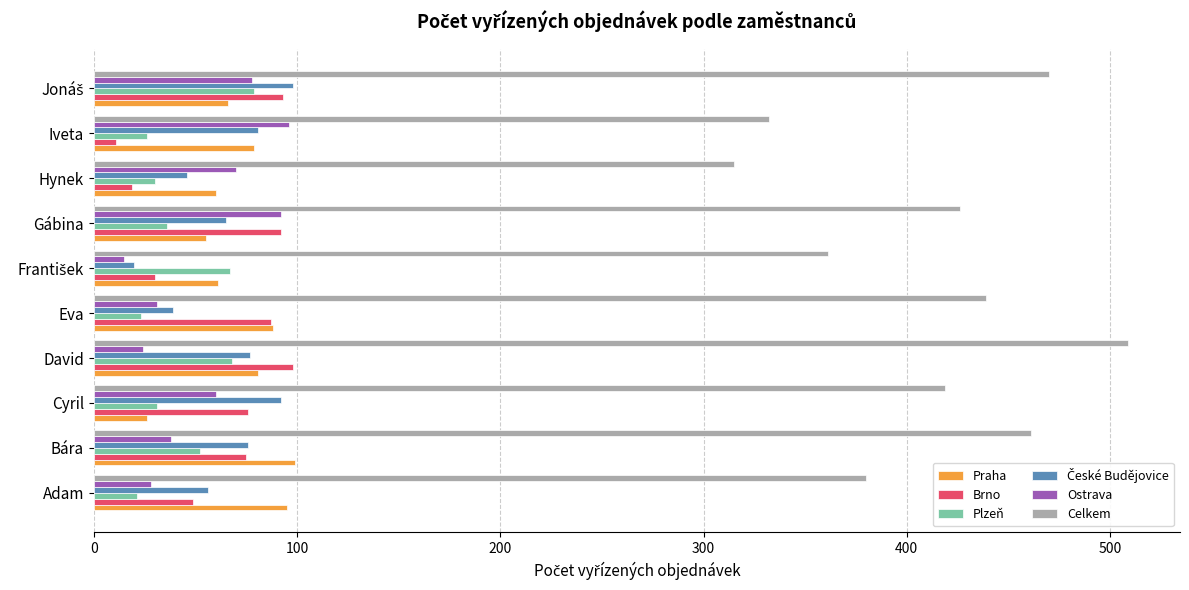

What is the minimum value for Celkem?

315